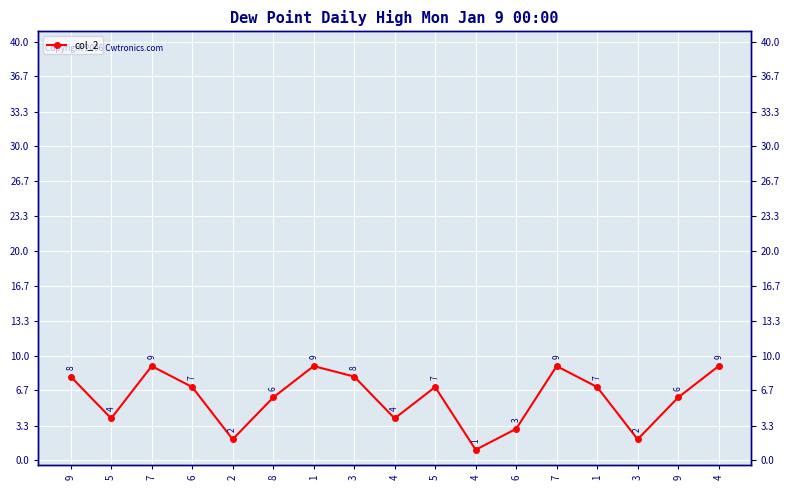

Where is the data nearest to the value 5?

5